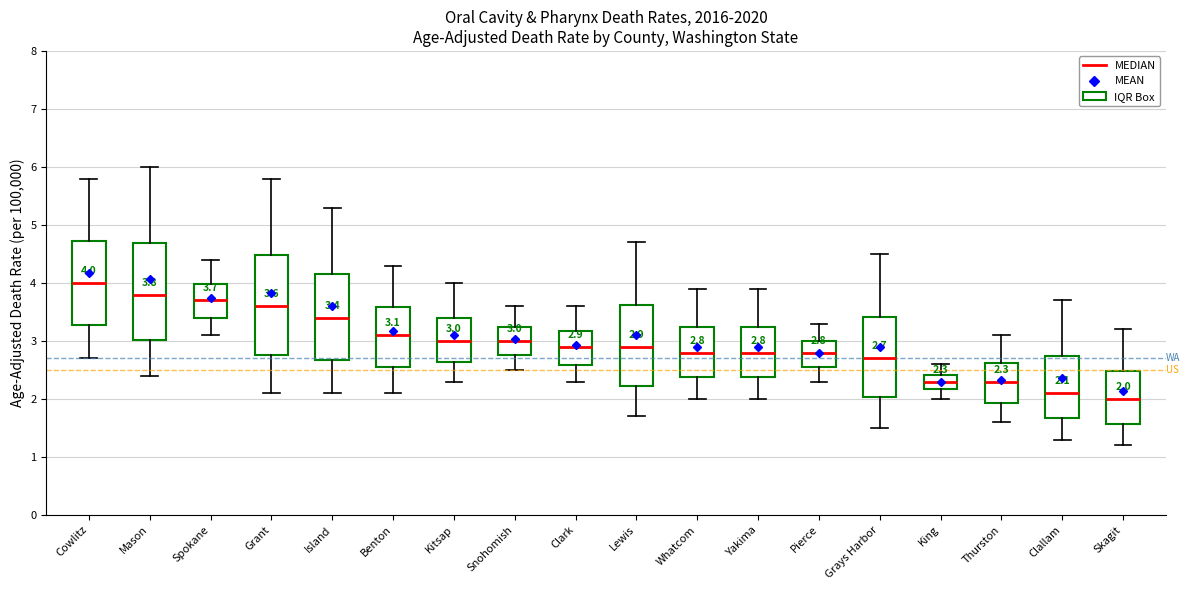

Which box's median line is the highest?

Cowlitz